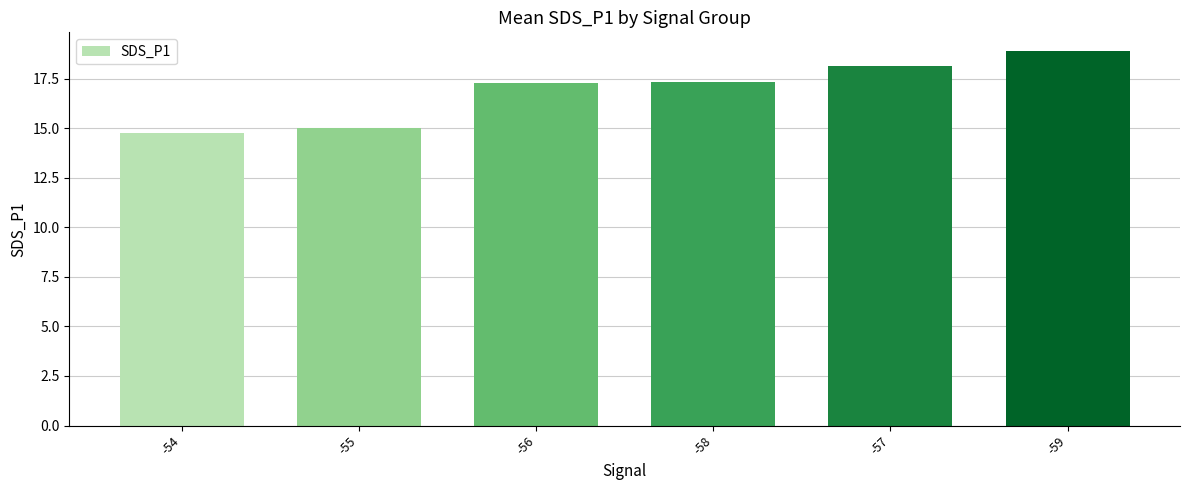

What is the difference between the maximum and minimum values?

4.1